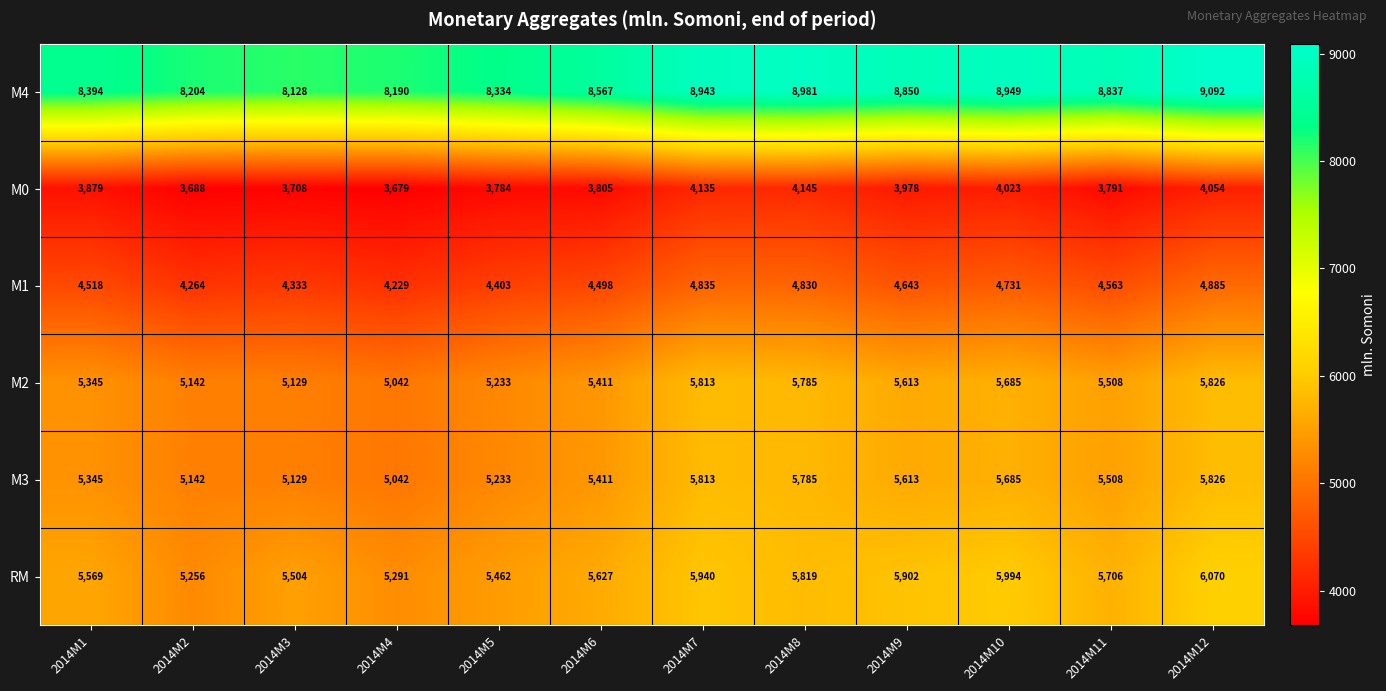

Count the number of categories in the chart.

12